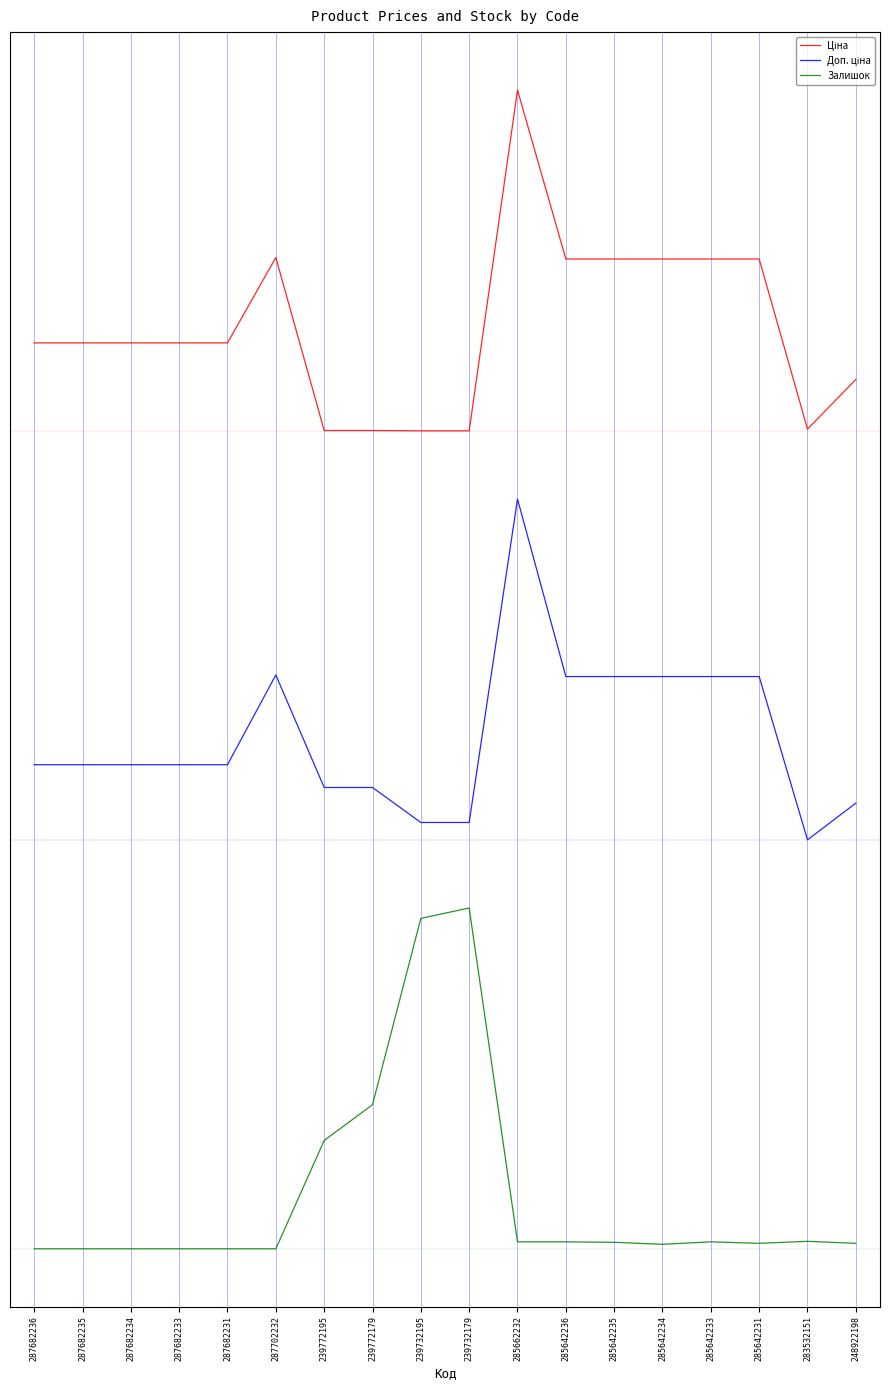

Where is Ціна nearest to the value 2?

239732195